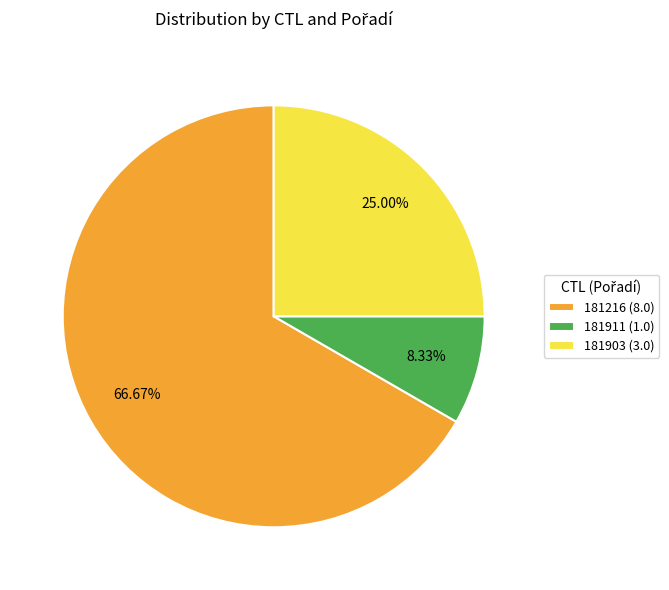

Which slice is the largest?

181216